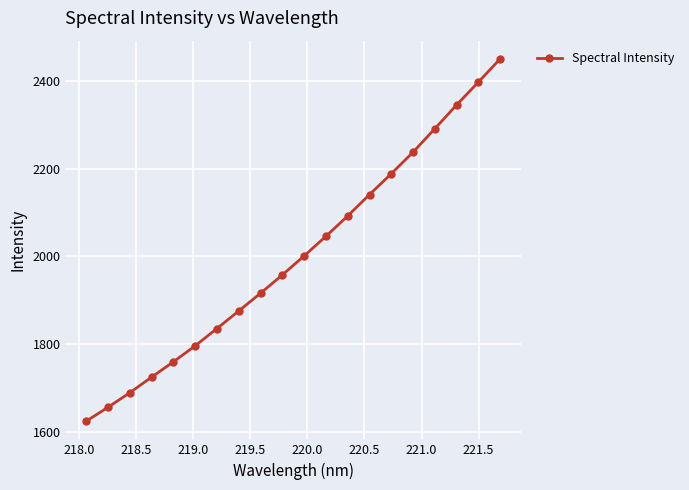

Is this an area chart (filled region under the line)?

No